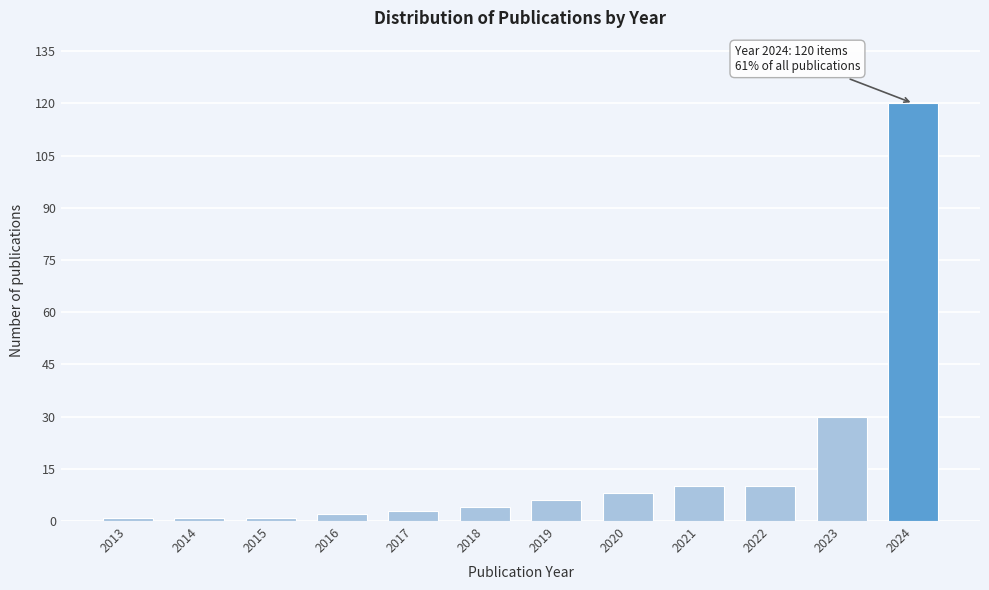

Reading left to right, transcribe all the data shown in this chart.

2013=1	2014=1	2015=1	2016=2	2017=3	2018=4	2019=6	2020=8	2021=10	2022=10	2023=30	2024=120